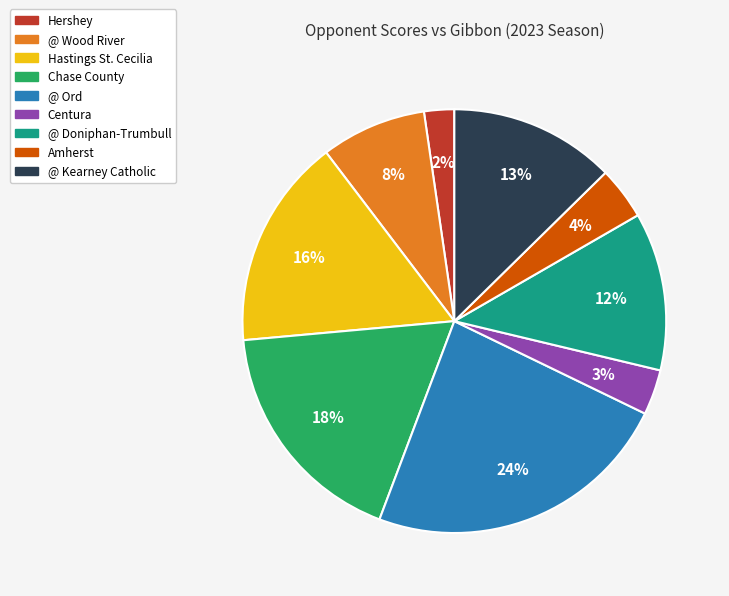

How many slices are in this pie chart?

9